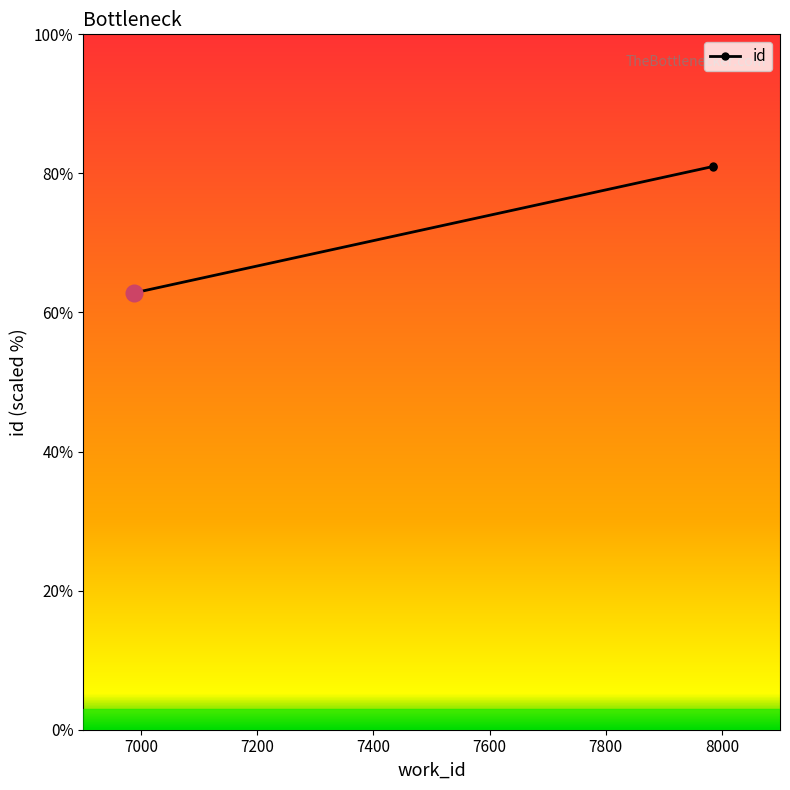

What is the difference between the maximum and minimum values?

18.2